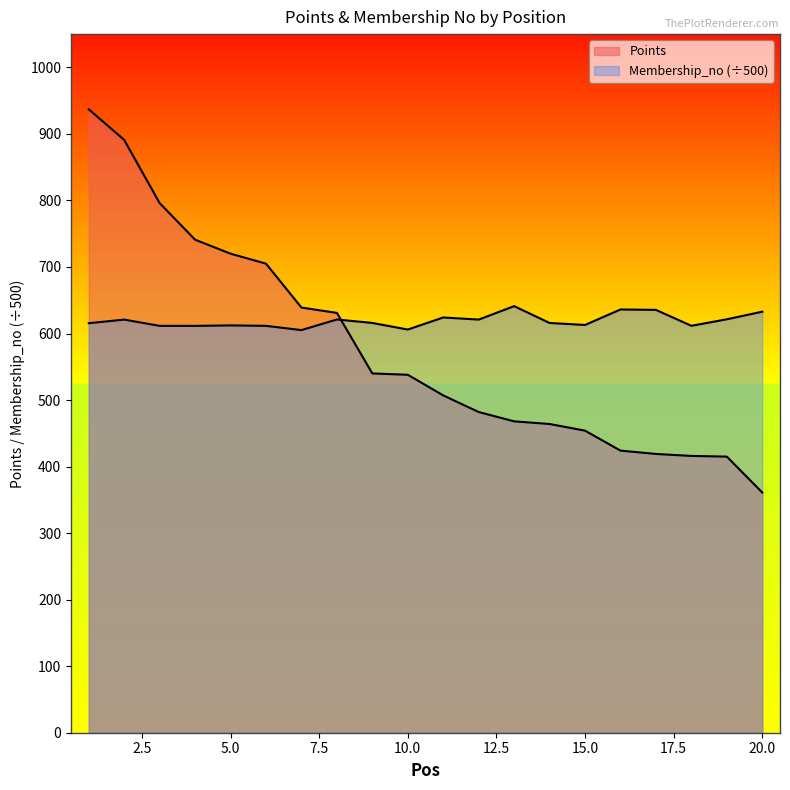

What is the total value across all series at 10?

1144.0